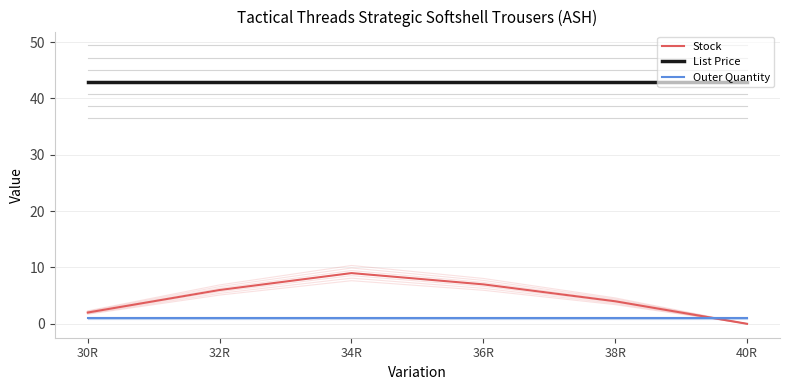

What is the maximum value for Stock?

9.0